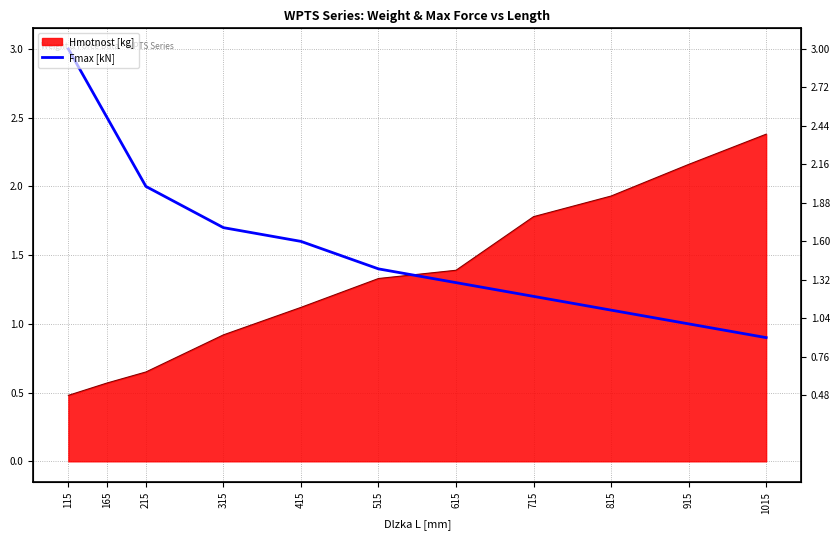

Which label corresponds to the largest value in the chart?

115